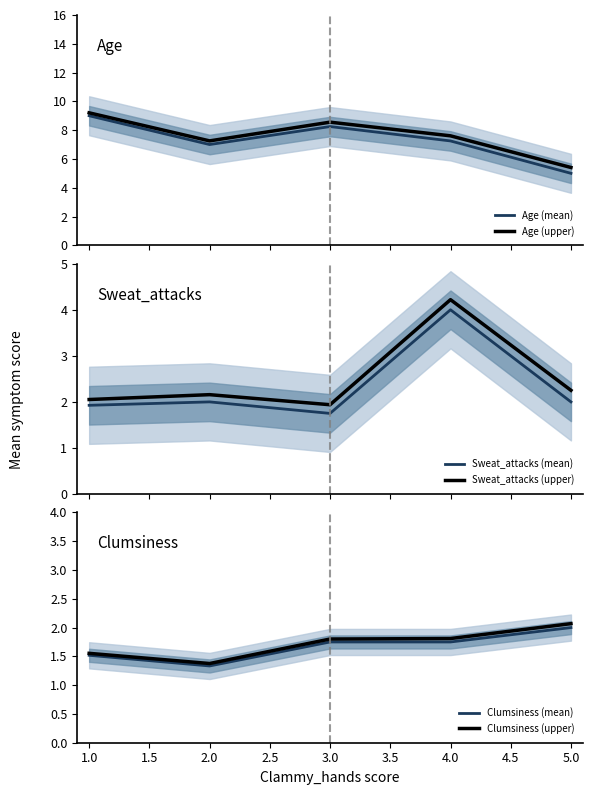

What is the lowest value of the Age (mean) series?

5.0